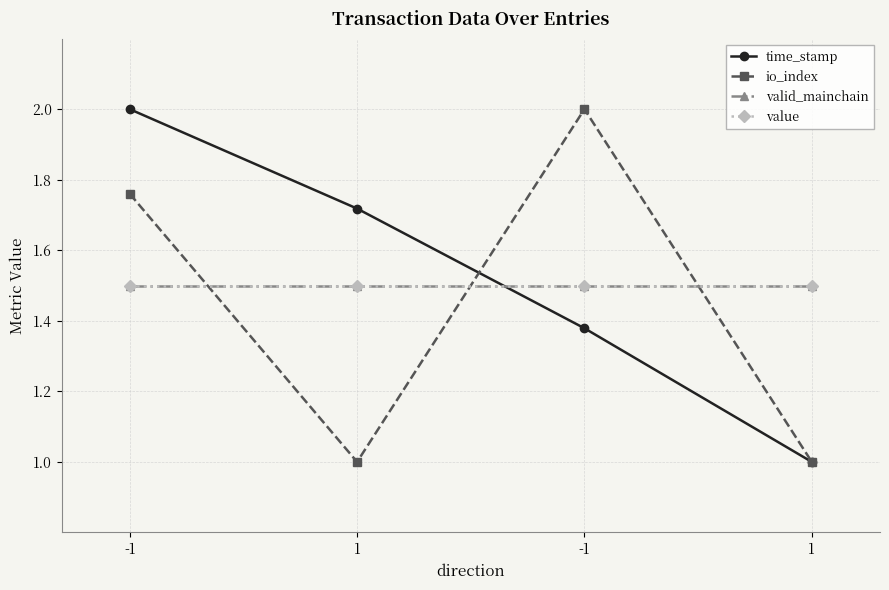

Between 1 and -1, which is larger?

-1